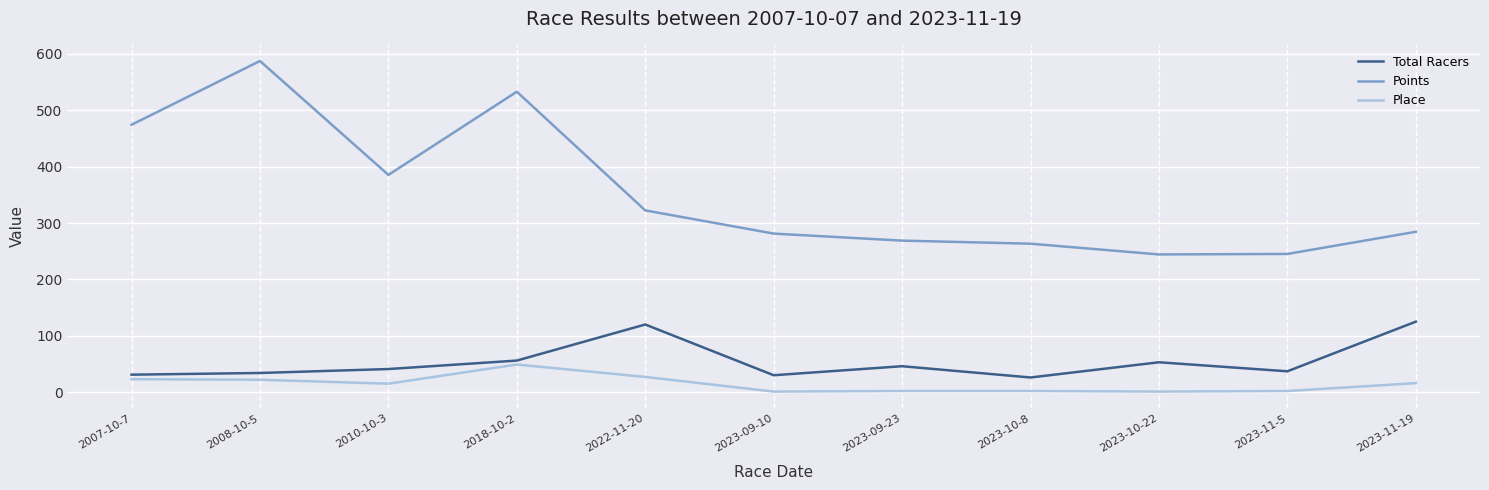

What is the minimum value shown in the chart?

1.0